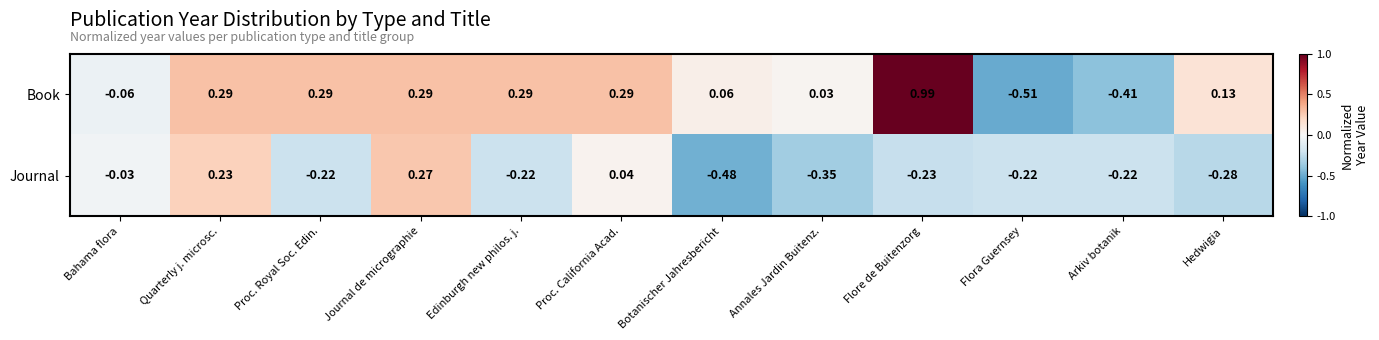

Where is Journal nearest to the value 0?

Bahama flora